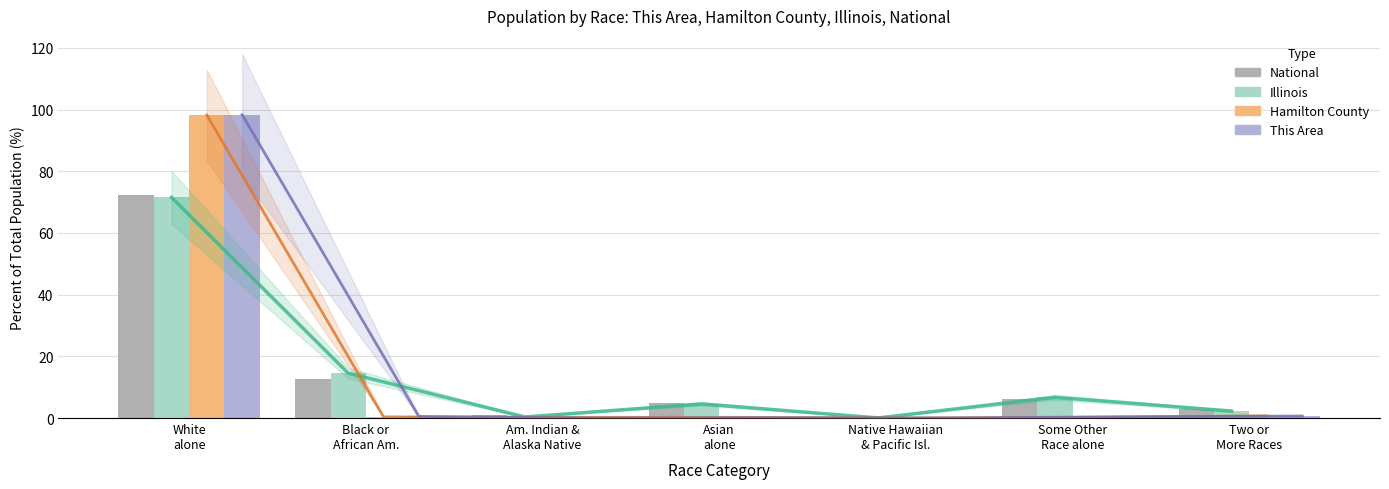

Reading left to right, extract all data points from this chart.

National: White
alone=72.4	Black or
African Am.=12.6	Am. Indian &
Alaska Native=0.9	Asian
alone=4.8	Native Hawaiian
& Pacific Isl.=0.2	Some Other
Race alone=6.2	Two or
More Races=2.9
Illinois: White
alone=71.5	Black or
African Am.=14.5	Am. Indian &
Alaska Native=0.3	Asian
alone=4.6	Native Hawaiian
& Pacific Isl.=0.0	Some Other
Race alone=6.7	Two or
More Races=2.3
Hamilton County: White
alone=98.2	Black or
African Am.=0.4	Am. Indian &
Alaska Native=0.2	Asian
alone=0.2	Native Hawaiian
& Pacific Isl.=0.0	Some Other
Race alone=0.3	Two or
More Races=0.7
This Area: White
alone=98.3	Black or
African Am.=0.5	Am. Indian &
Alaska Native=0.0	Asian
alone=0.1	Native Hawaiian
& Pacific Isl.=0.0	Some Other
Race alone=0.4	Two or
More Races=0.6